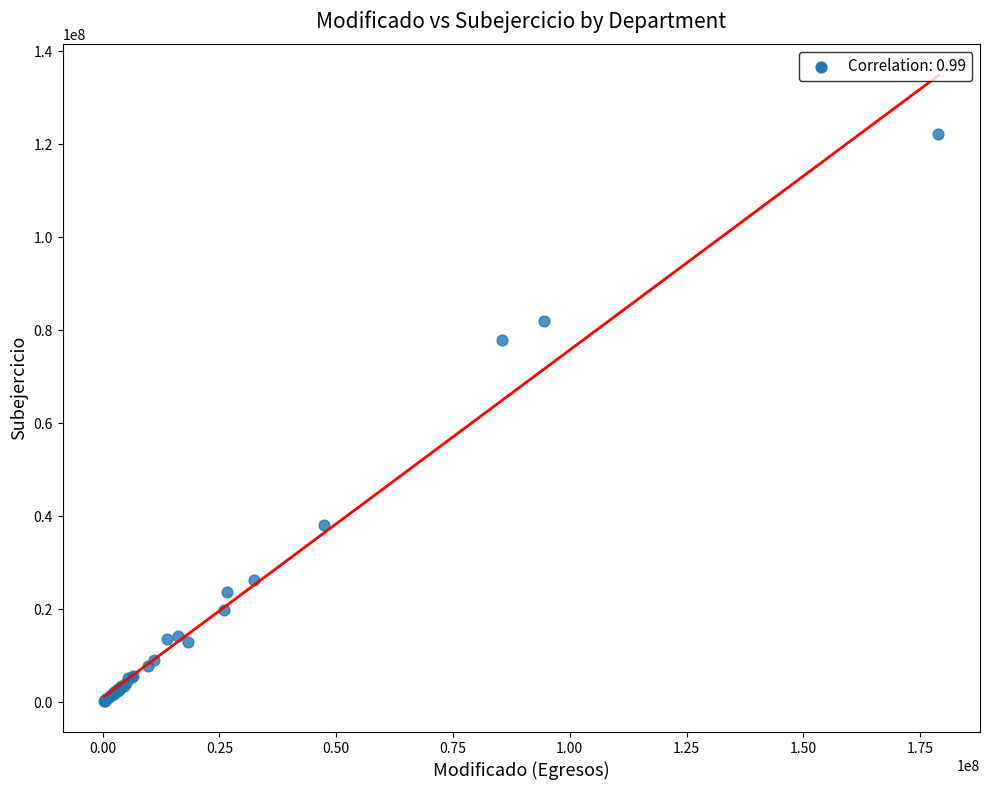

What Y value in the scatter plot is closest to 61236163?

77979352.8